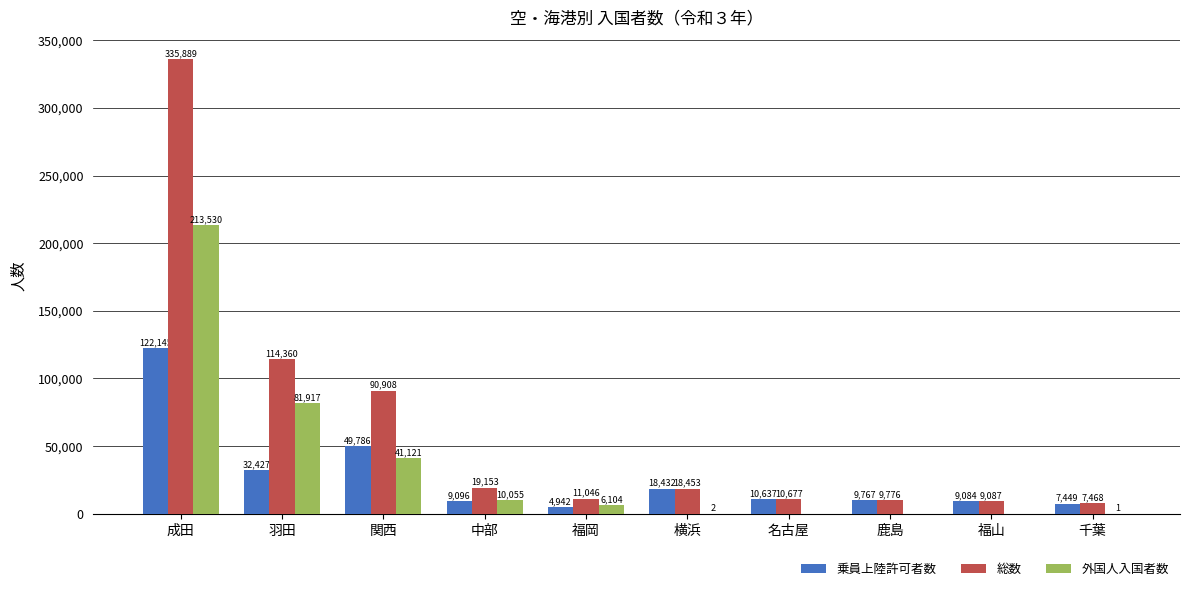

True or false: 外国人入国者数 has a value of 117441 at 福山.

False